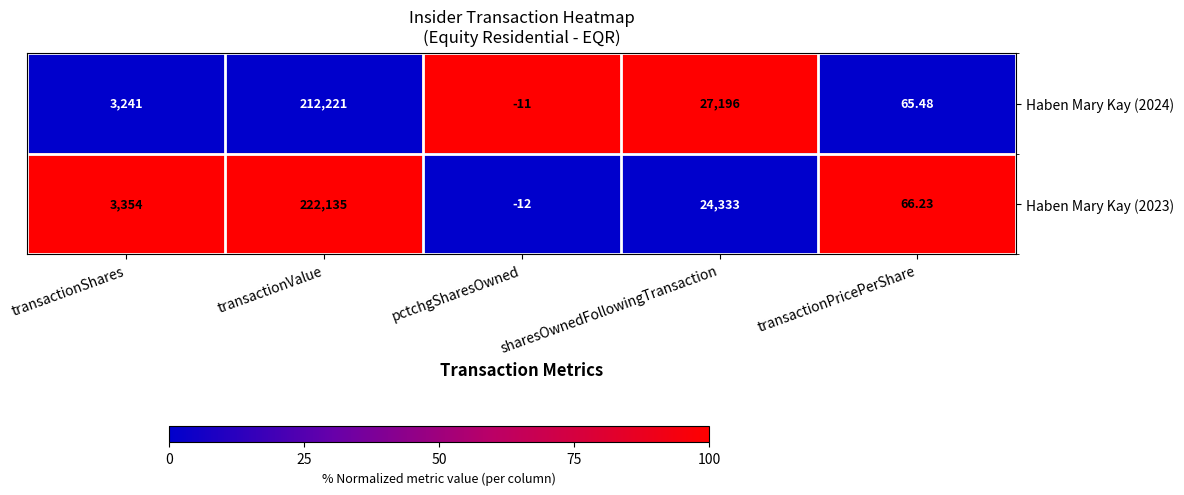

How many series are shown in this chart?

2